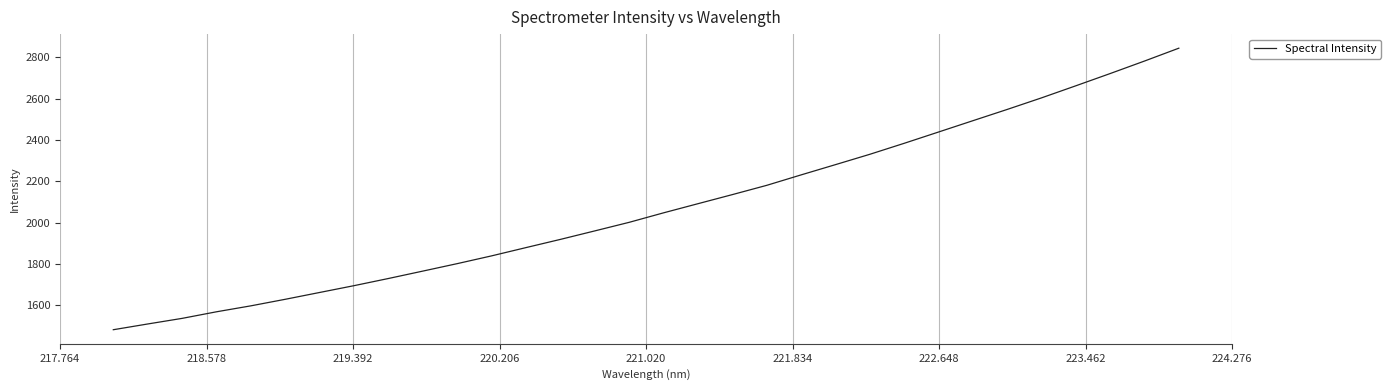

What is the difference between the maximum and minimum values?

1361.3